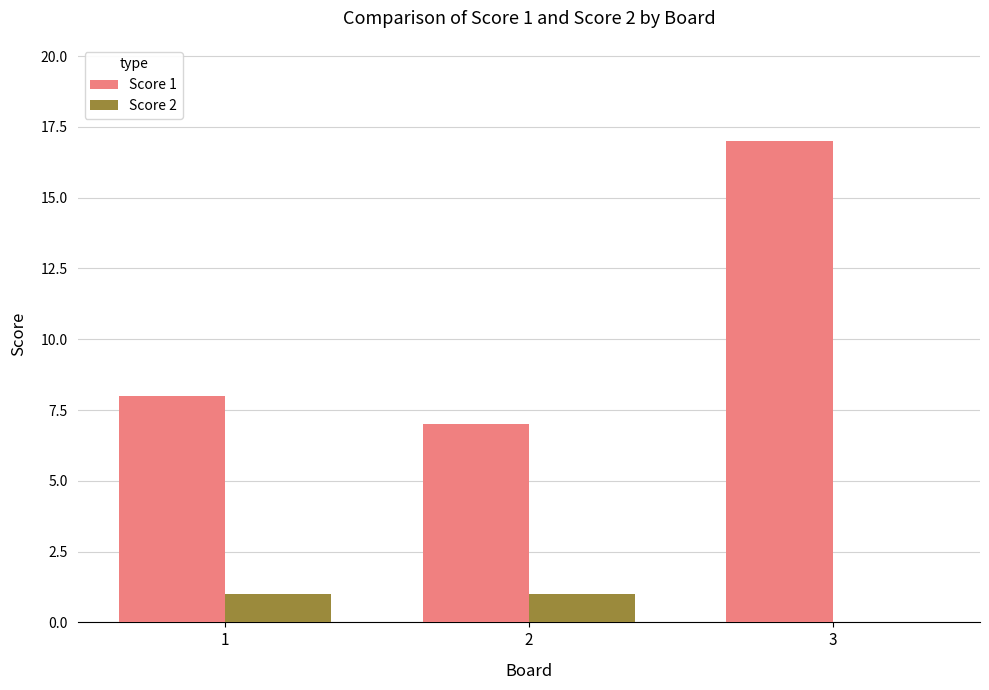

Which series changed the most between 2 and 3?

Score 1